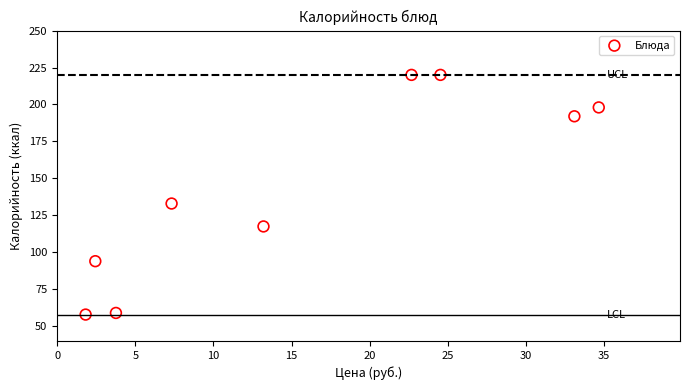

What Y value in the scatter plot is closest to 138?

133.0